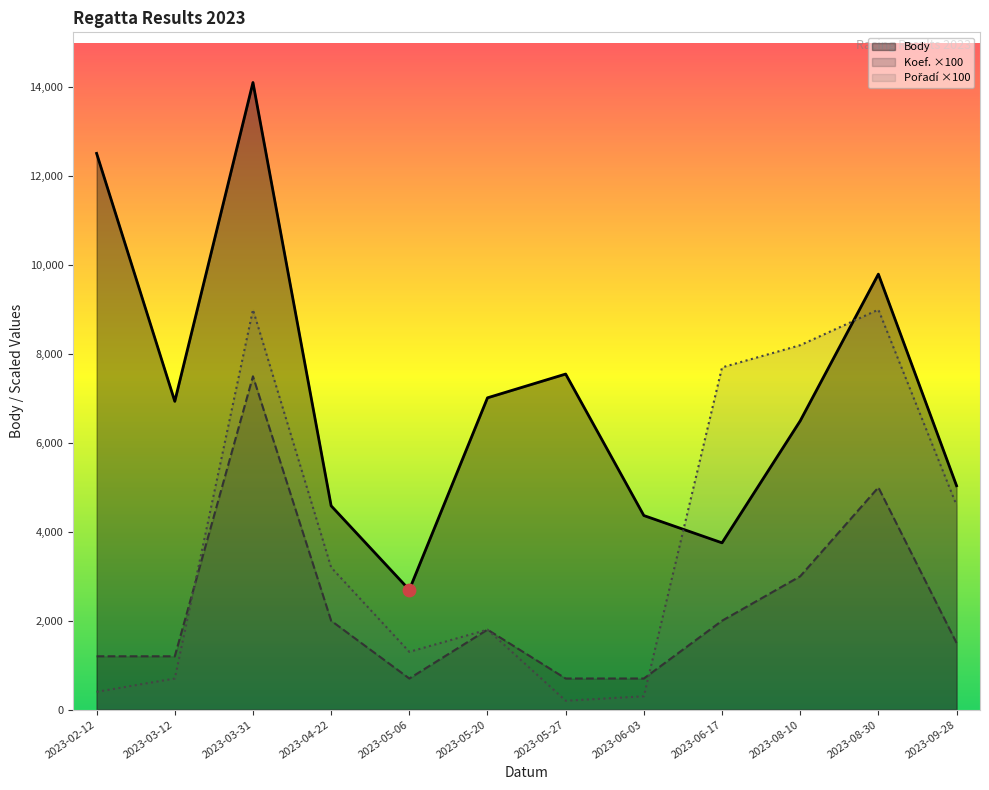

Which series has the widest spread of Y values?

Body